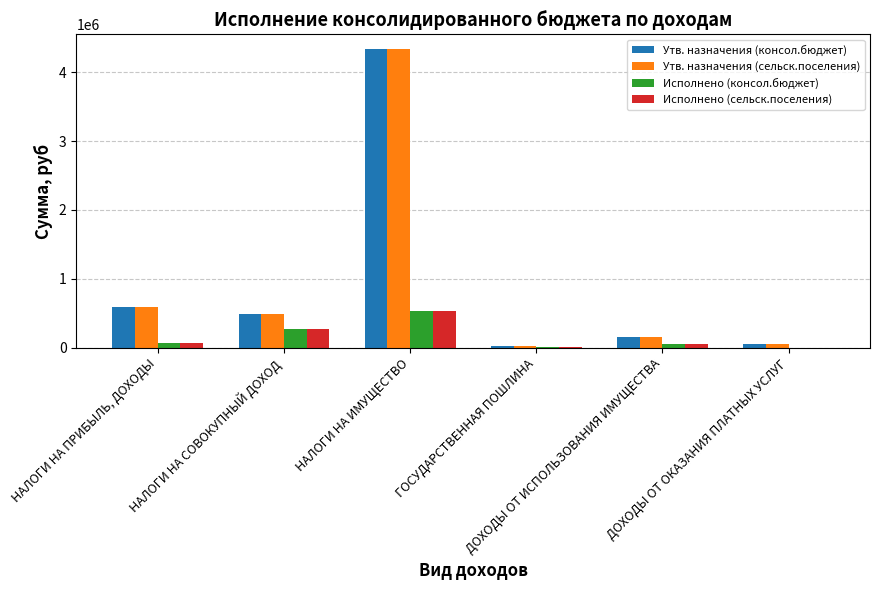

What is the maximum value shown in the chart?

4332600.0